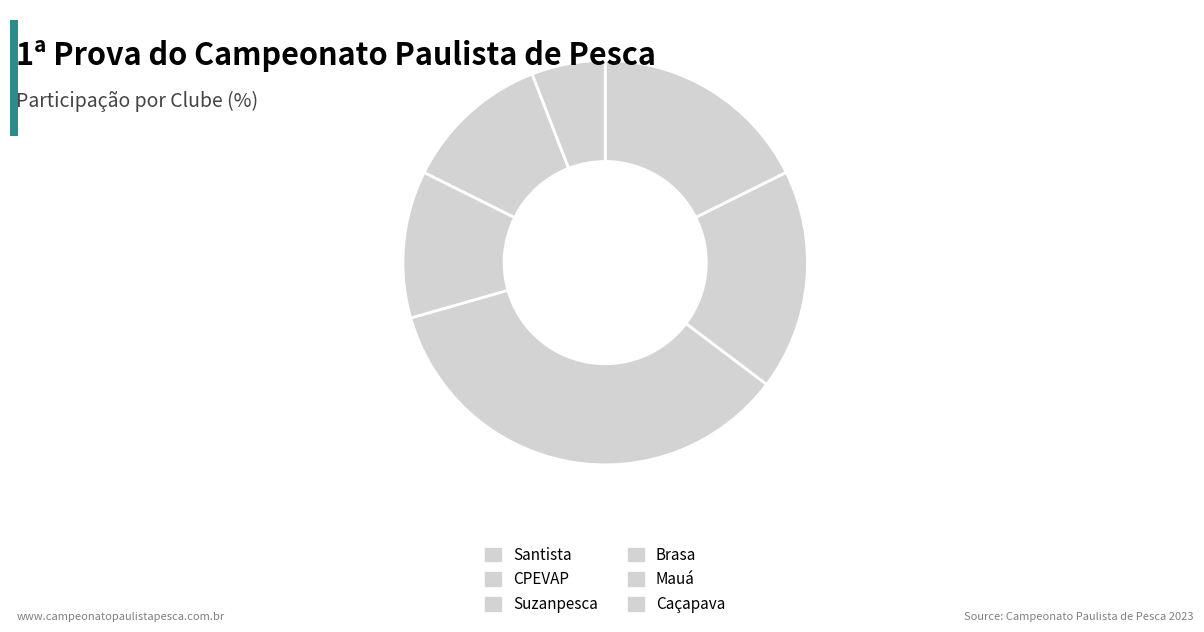

What is the change in value from Mauá to Caçapava?

-1